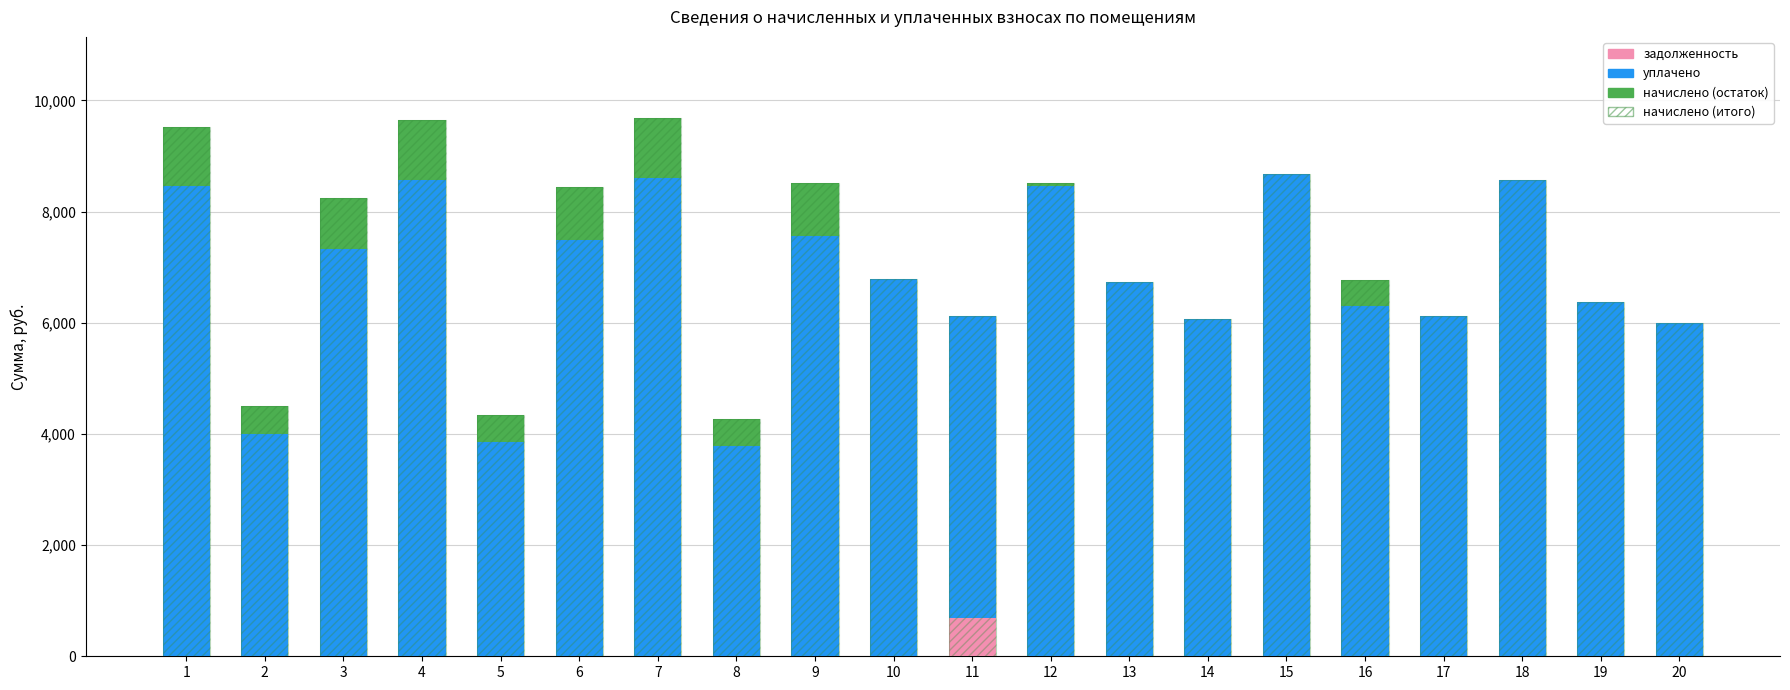

Which series has the largest total across all categories?

начислено (итого)